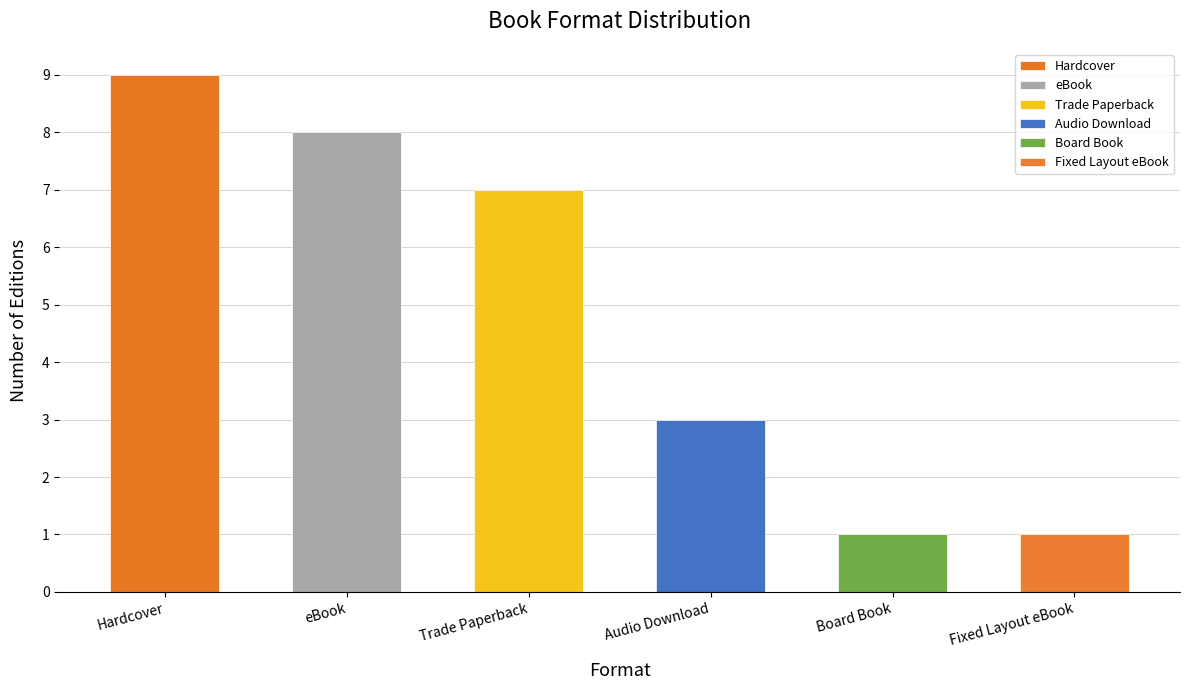

How many bars are there in total?

6